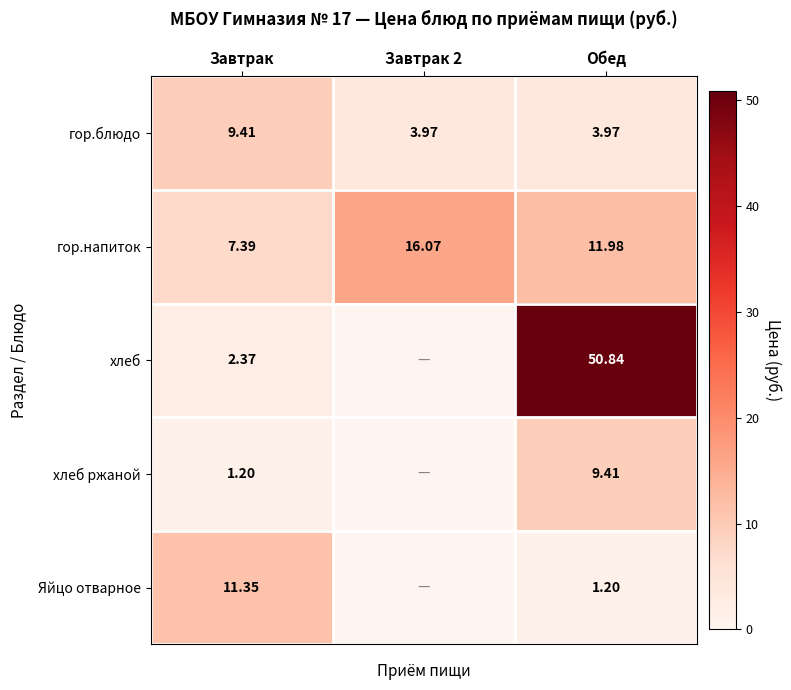

At Завтрак, list the series in order from smallest to largest.

хлеб ржаной, хлеб, гор.напиток, гор.блюдо, Яйцо отварное